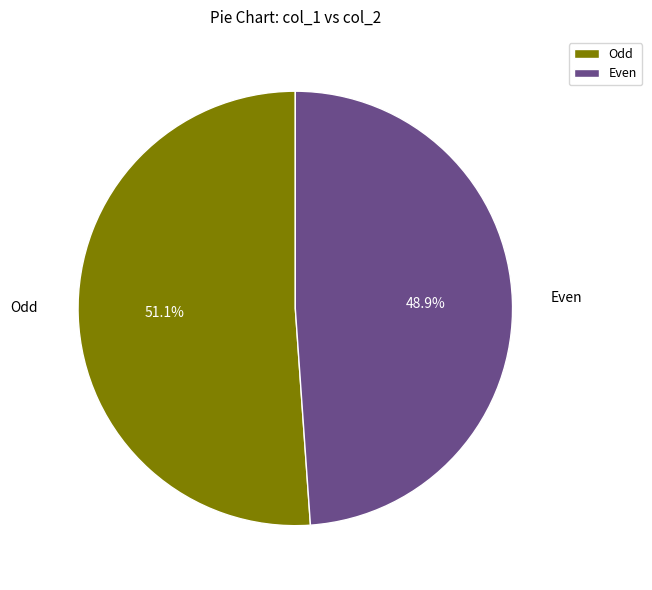

Approximately how many times larger is the value at Odd compared to Even?

1.0